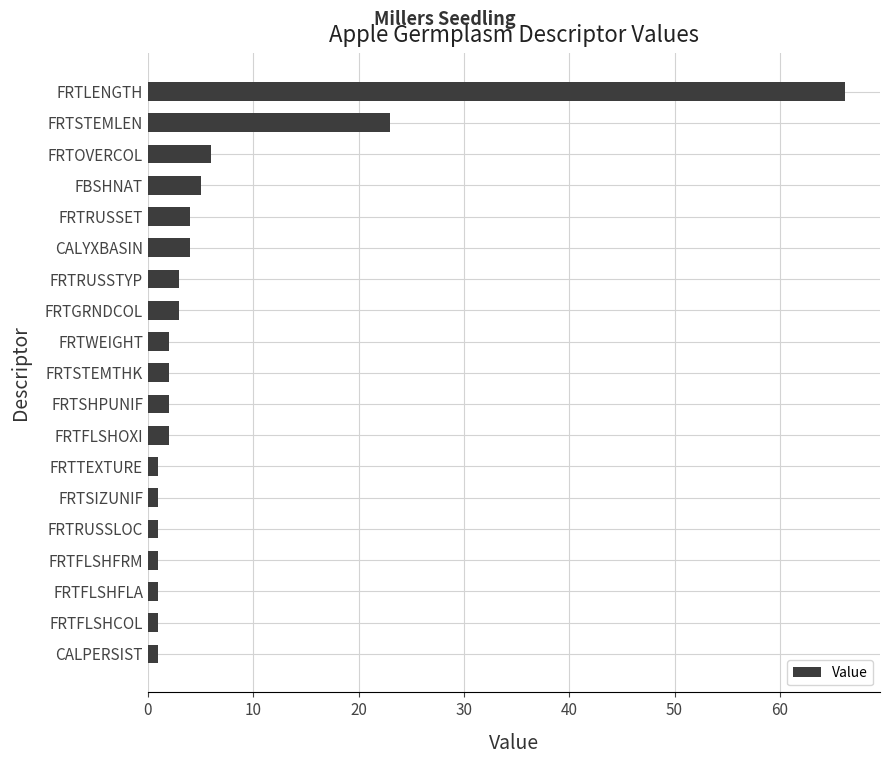

Approximately how many times larger is the value at FRTLENGTH compared to FRTSTEMLEN?

2.9